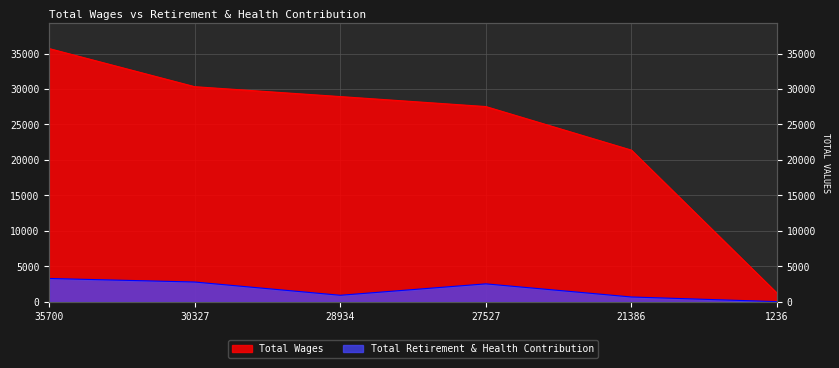

Which category has the lowest value in the Total Retirement & Health Contribution series?

1236.0